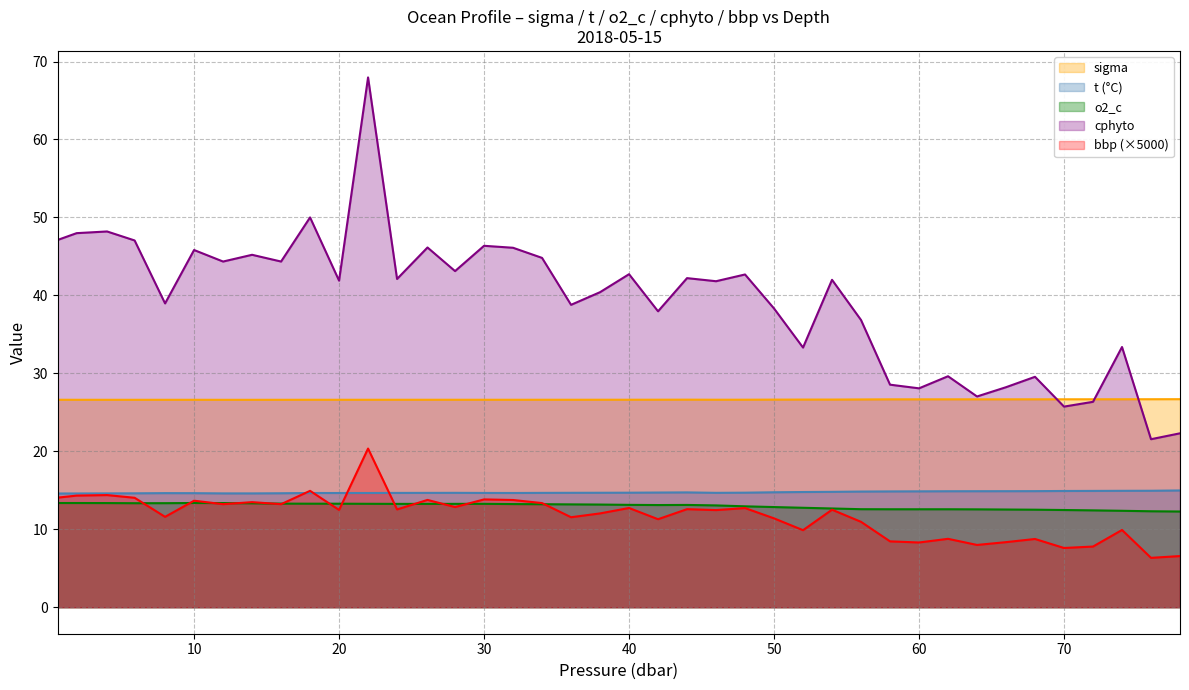

What is the total value across all series at 0.6?

115.8